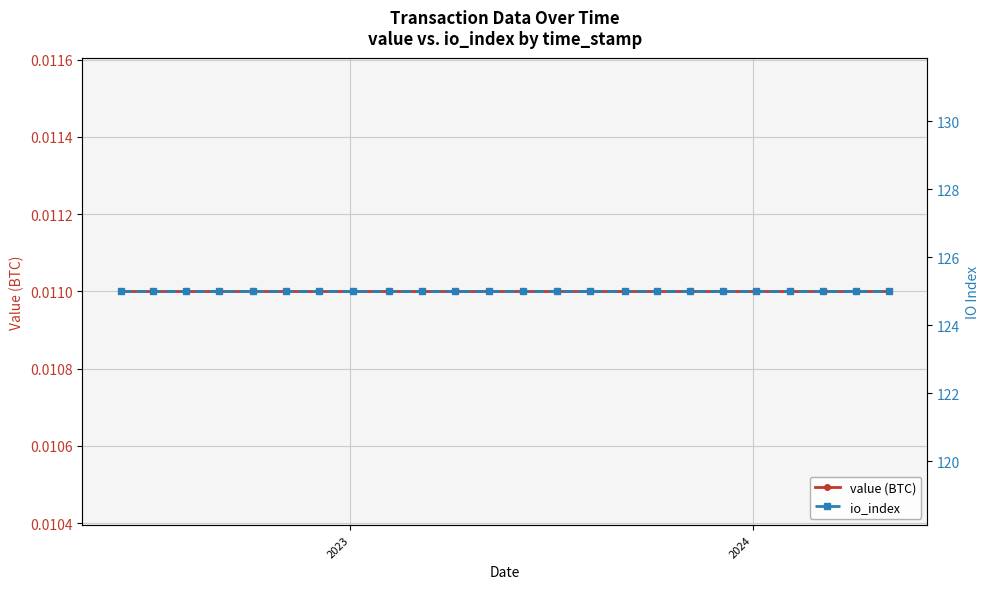

What is the highest value of the io_index series?

125.0